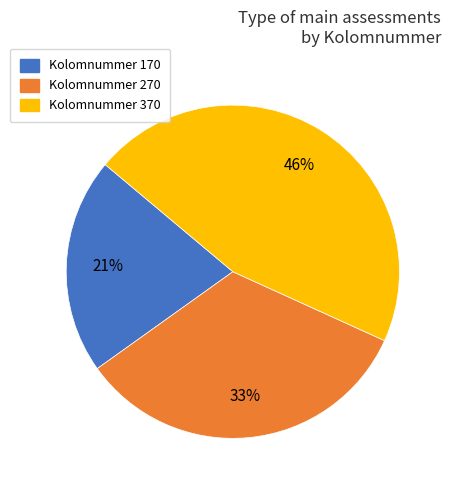

To the nearest percent, what is the difference between the largest and smallest slice percentages?

25%